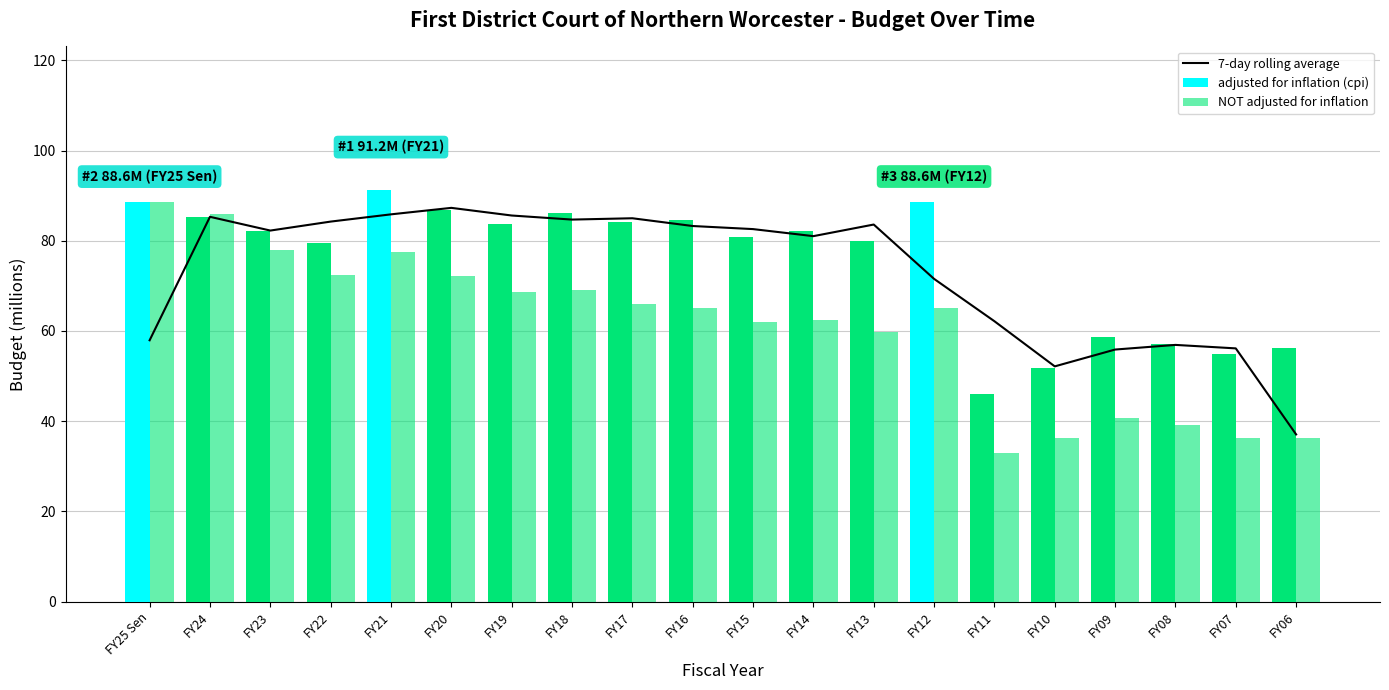

Rank the series at FY11 from lowest to highest value.

NOT adjusted for inflation, adjusted for inflation (cpi), 7-day rolling average